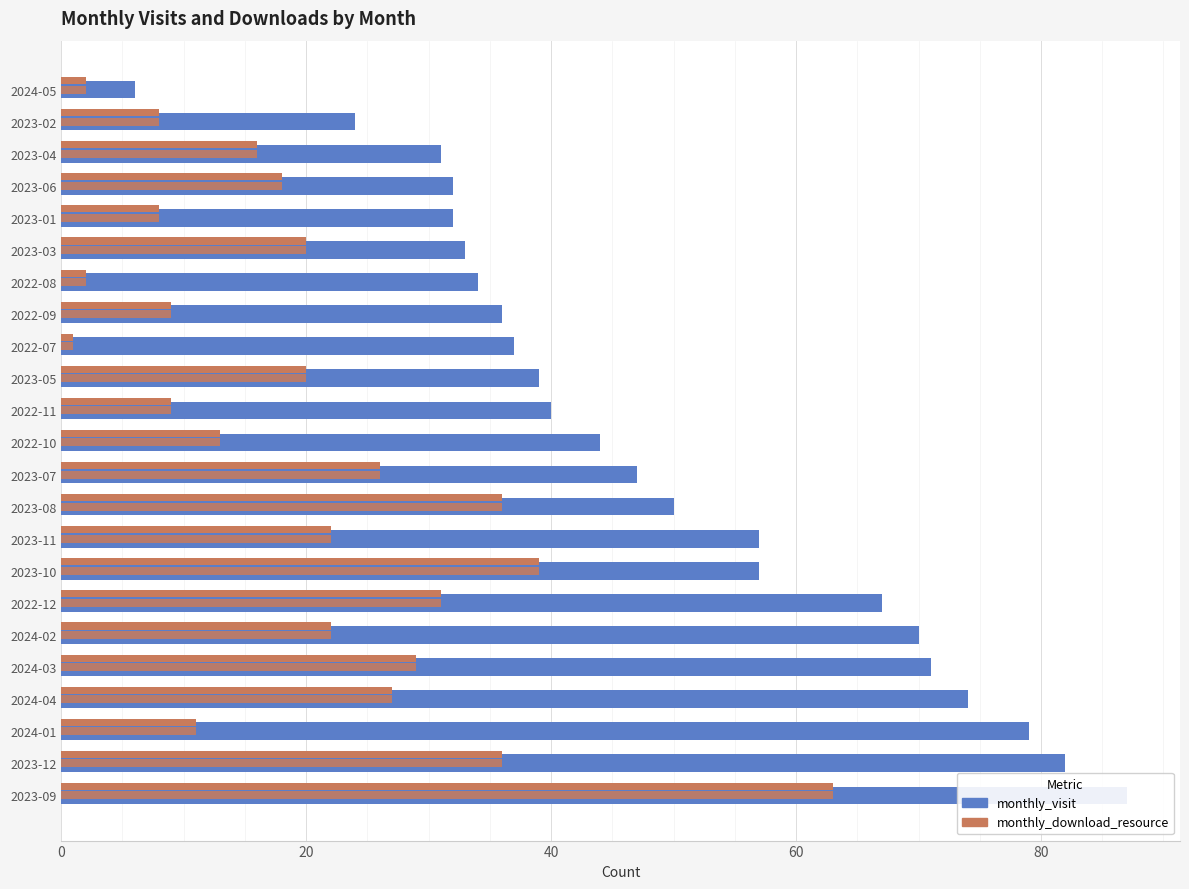

Between 20 and 9, which series saw the biggest shift?

monthly_visit